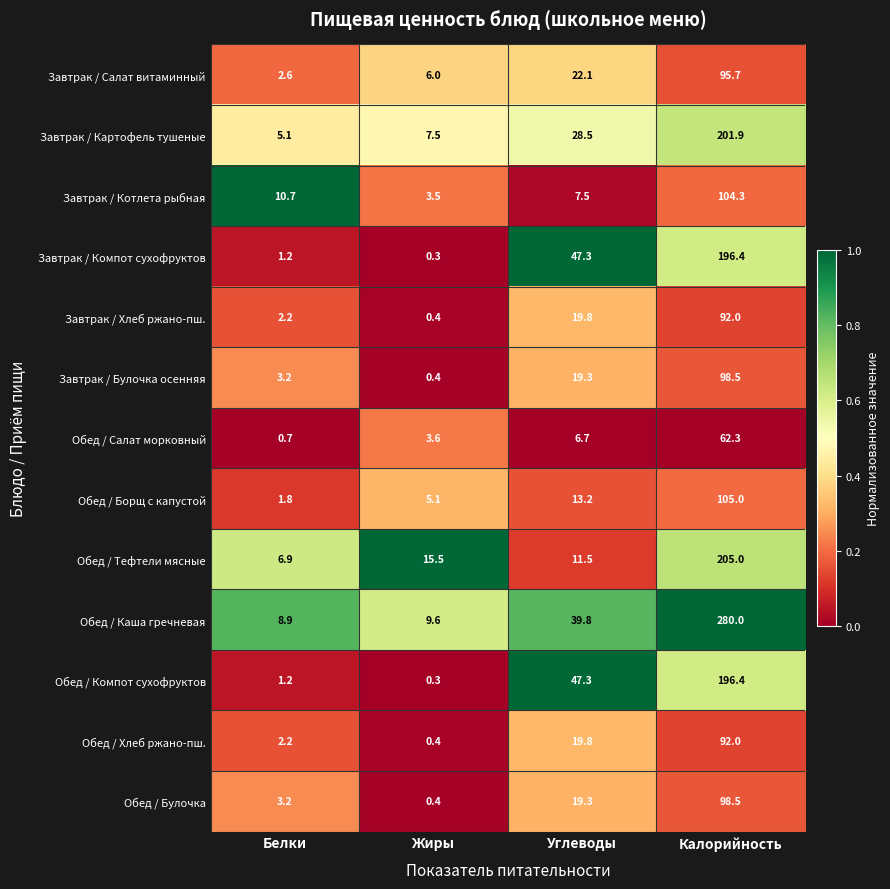

Which series has the largest total across all categories?

Обед / Каша гречневая